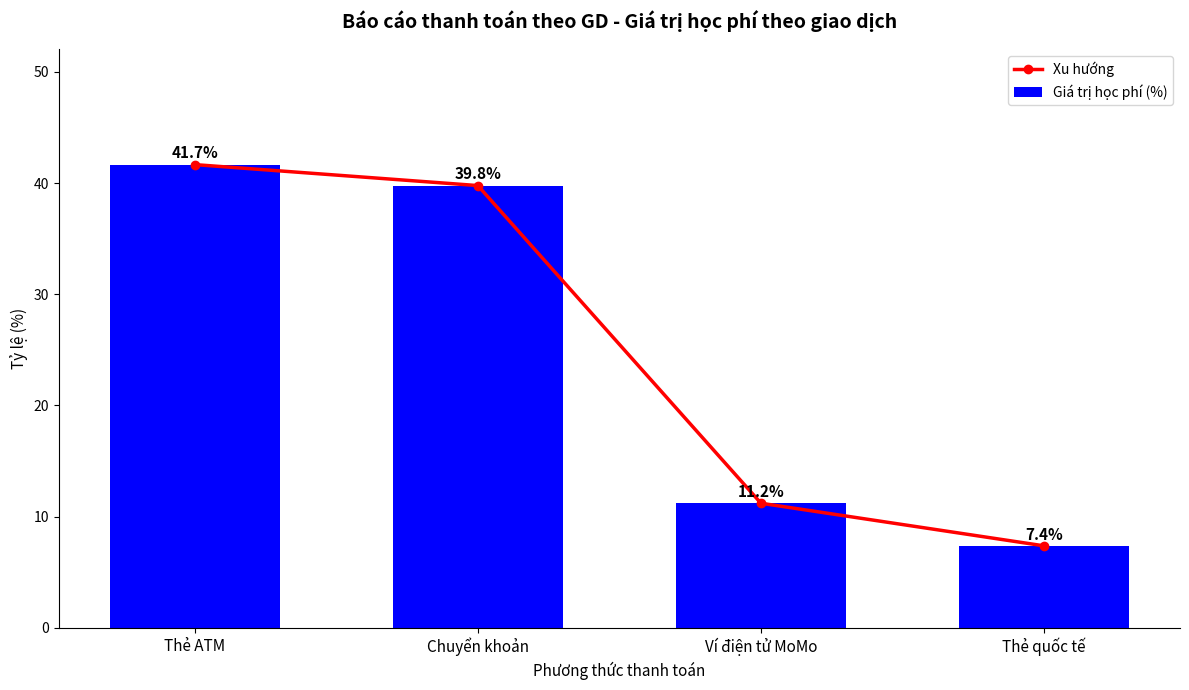

What is the label of the 3rd bar from the left?

Ví điện tử MoMo